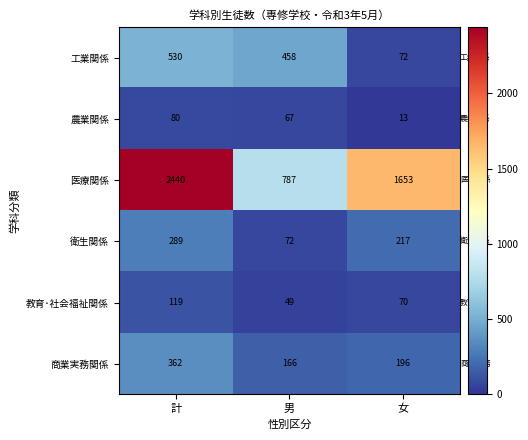

True or false: 医療関係 has a value of 1653 at 女.

True